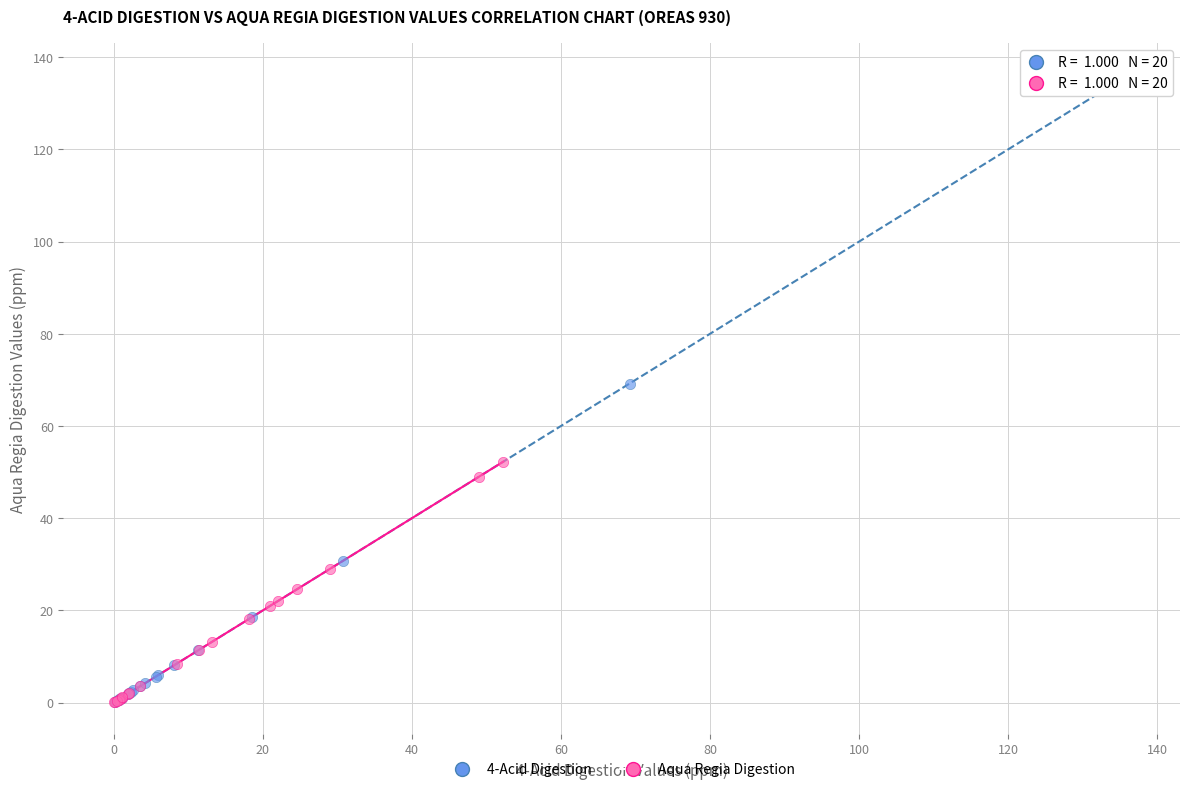

Which series reaches the maximum Y coordinate?

4-Acid Digestion